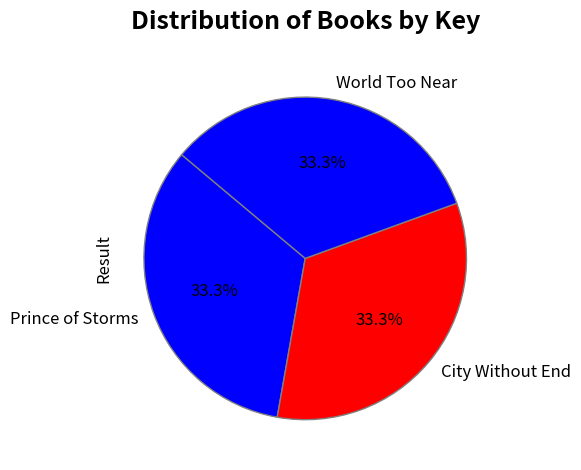

What is the ratio of the value at World Too Near to the value at City Without End?

1.0